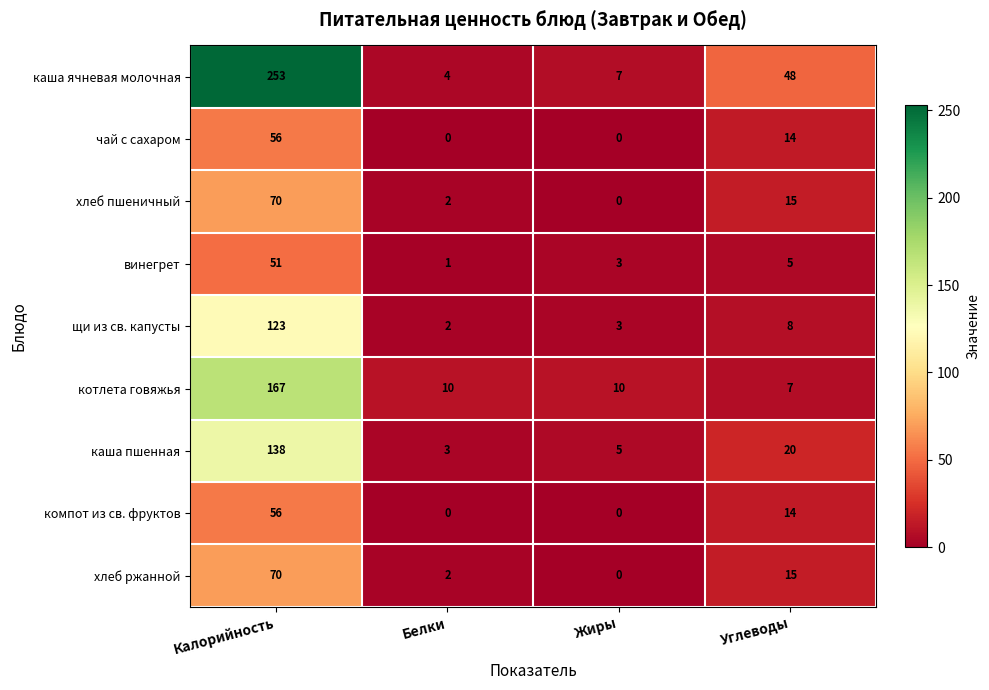

The value of компот из св. фруктов at Белки is 0. True or false?

True